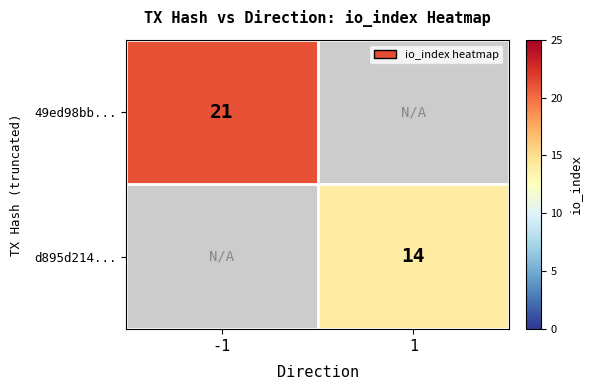

What is the smallest value displayed?

14.0